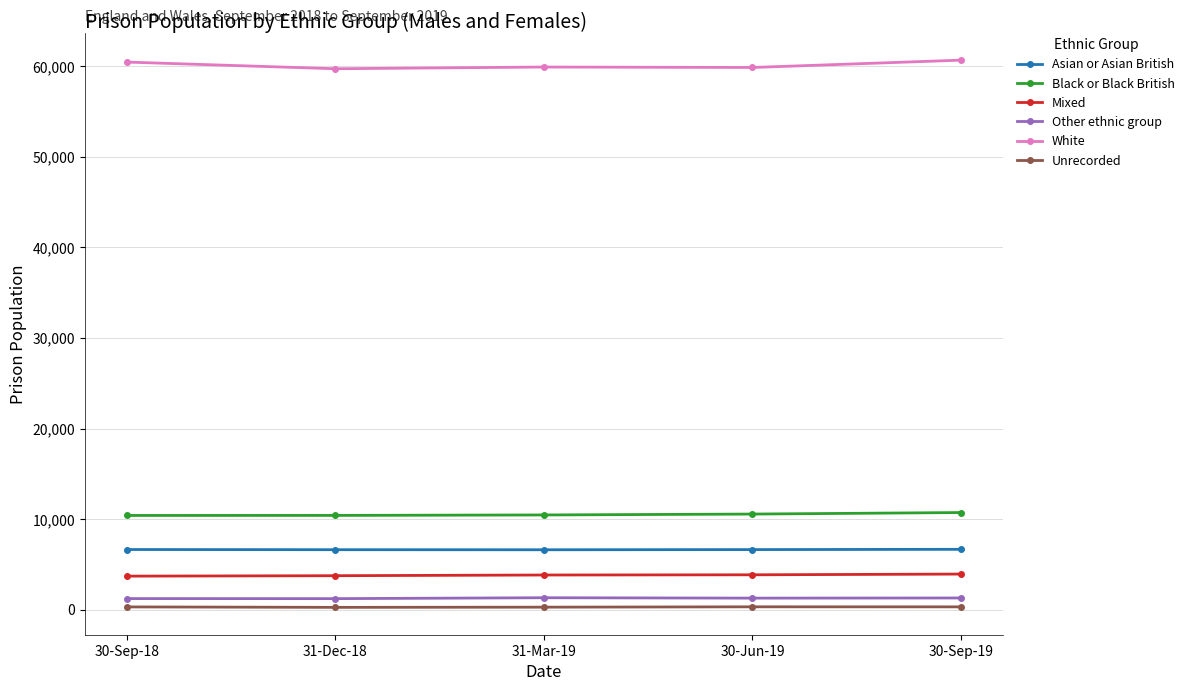

How many categories are shown in the chart?

5